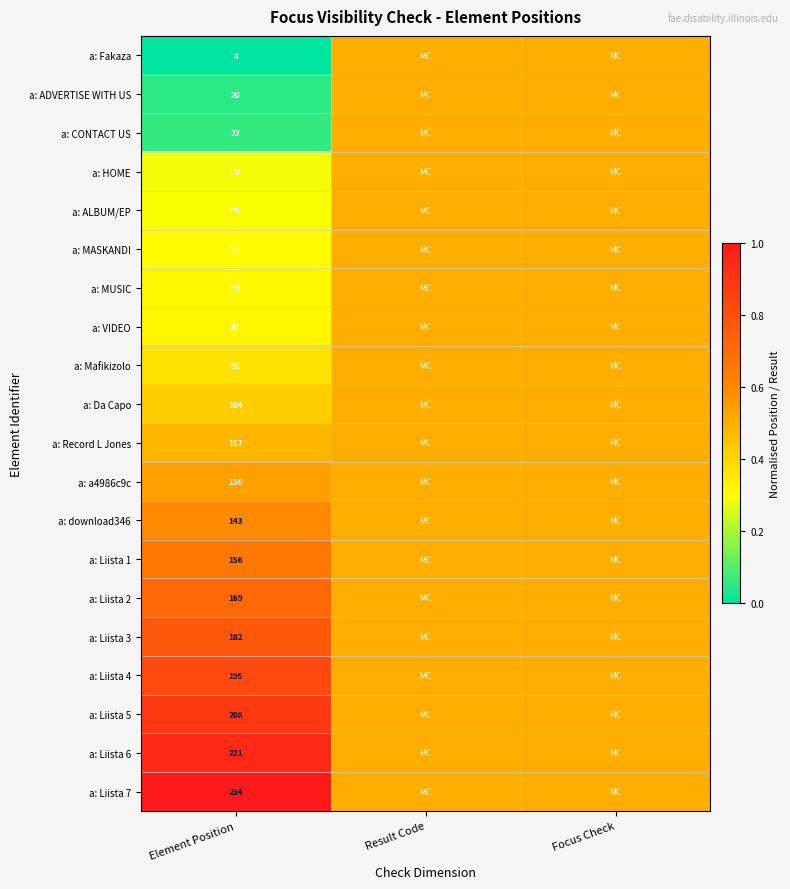

At which category is the sum across all series the highest?

Result Code